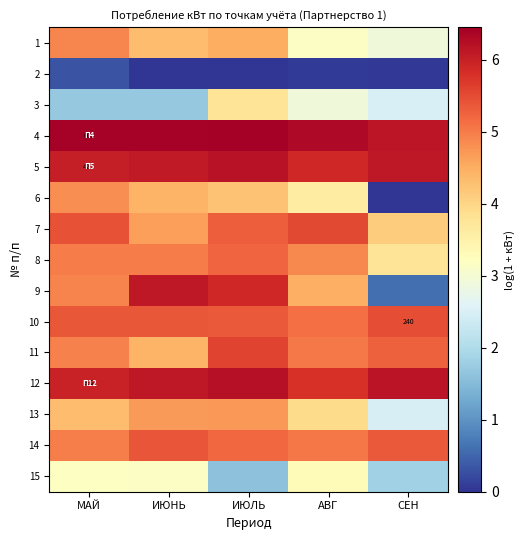

List the labels in order of 12 value, smallest first.

АВГ, МАЙ, ИЮНЬ, СЕН, ИЮЛЬ